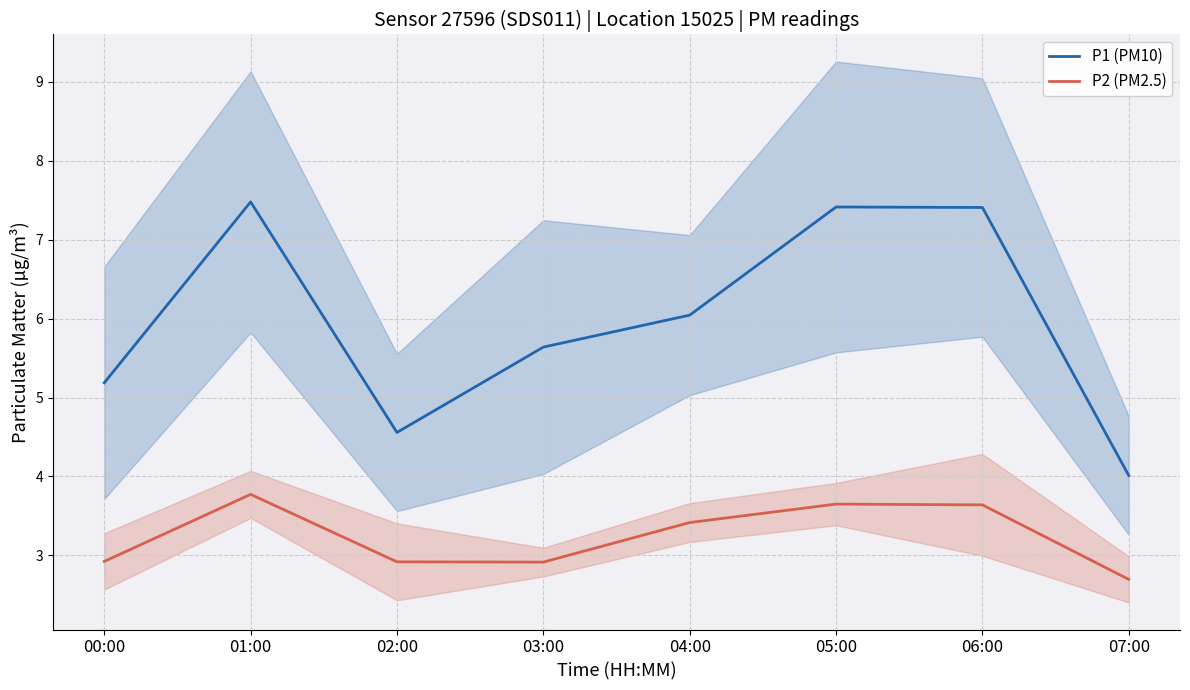

List the series in order of their peak value, highest first.

P1 (PM10), P2 (PM2.5)